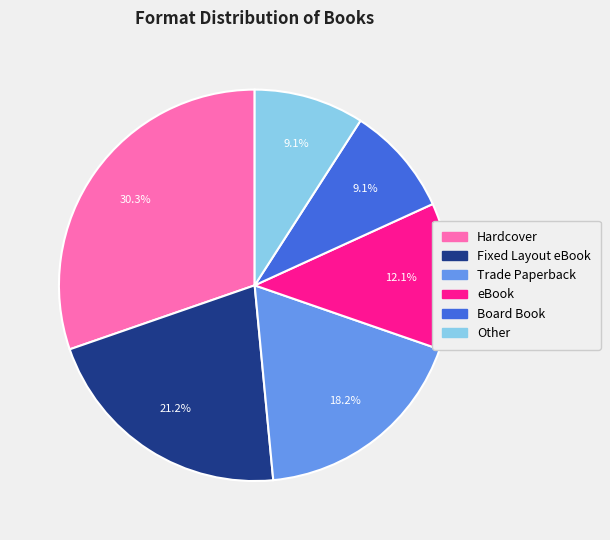

Does any single category account for the majority?

No